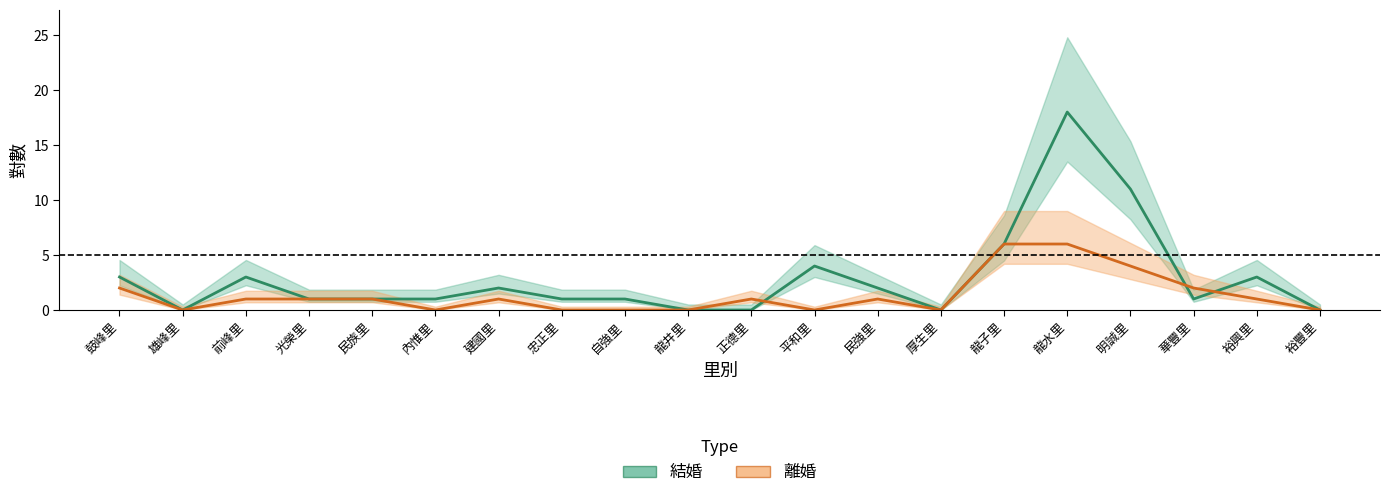

How many data points in 離婚 are above 1?

5